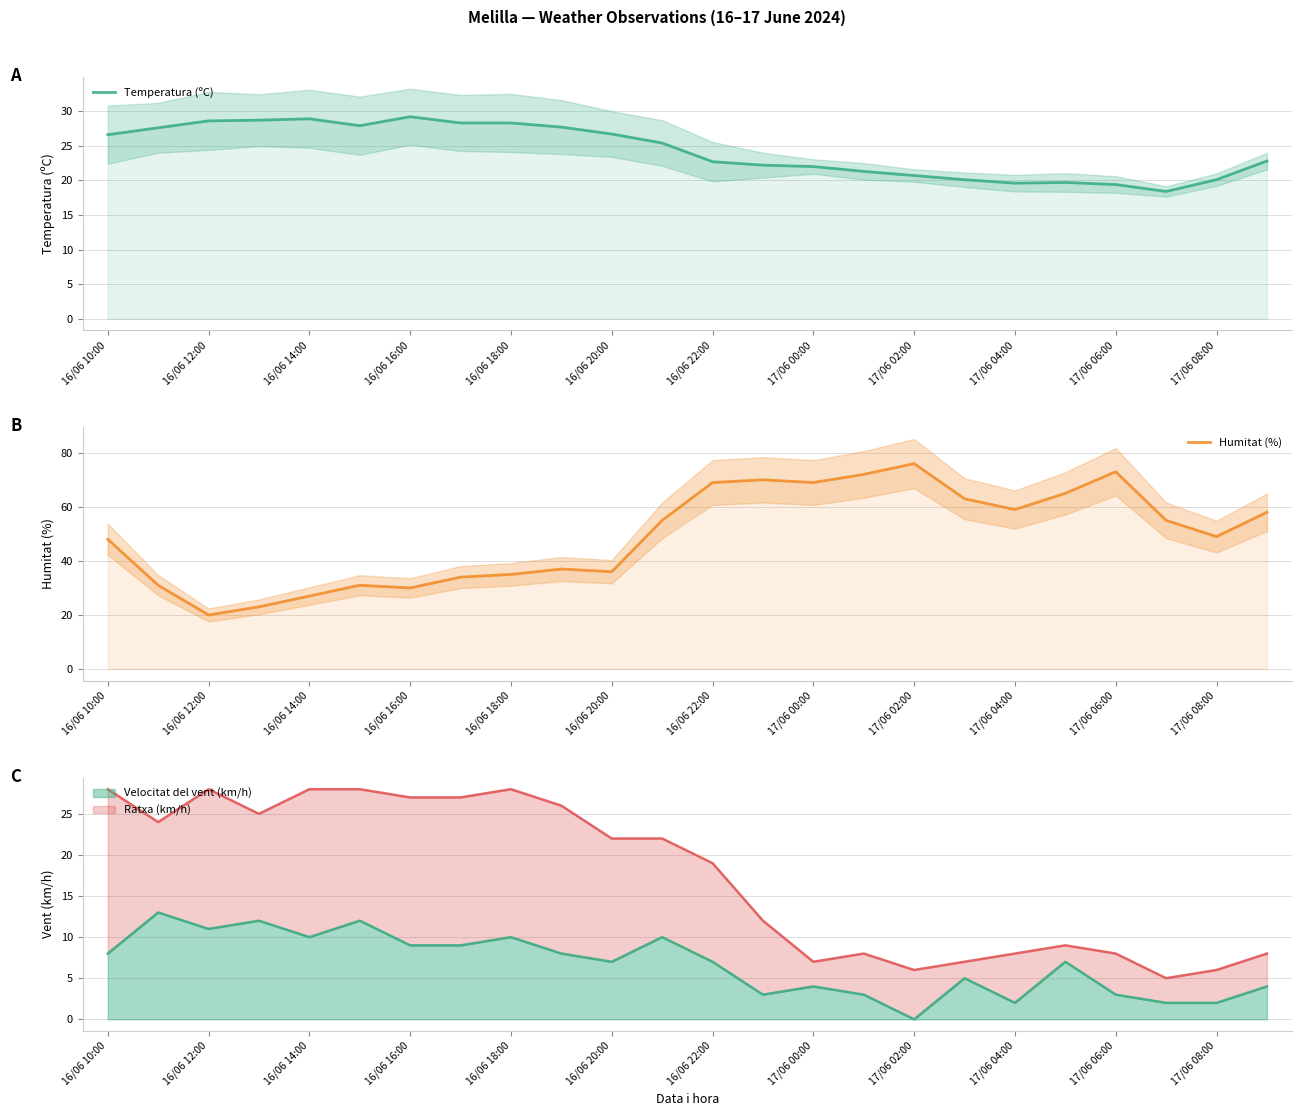

True or false: Temperatura (ºC) has more than 1 interior local peaks.

True